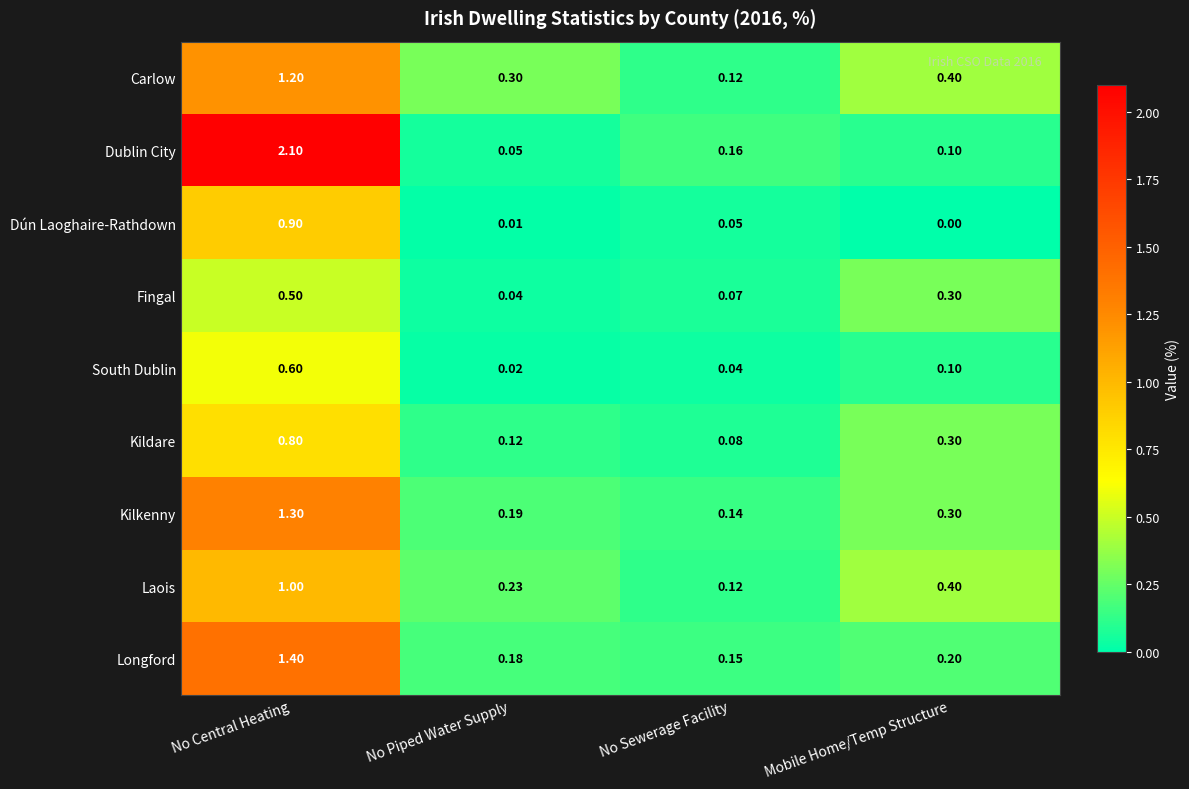

Is the value of South Dublin at Mobile Home/Temp Structure greater than the value of Dún Laoghaire-Rathdown at No Central Heating?

No